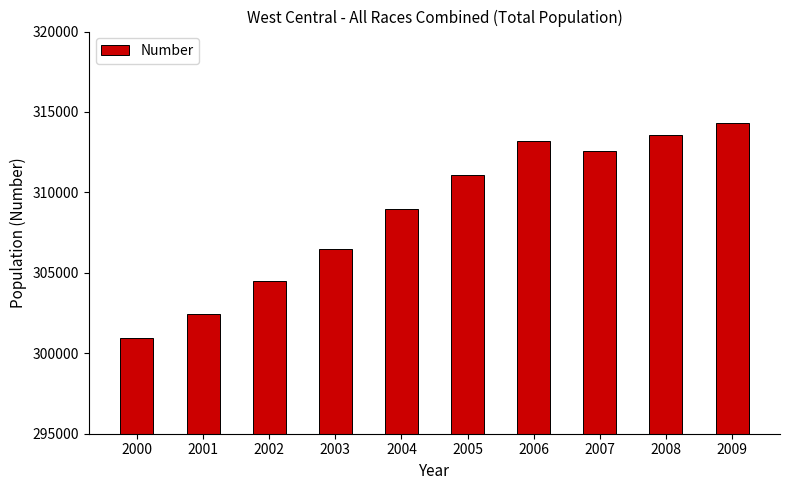

What is the sum of the values at 2001 and 2000?

603419